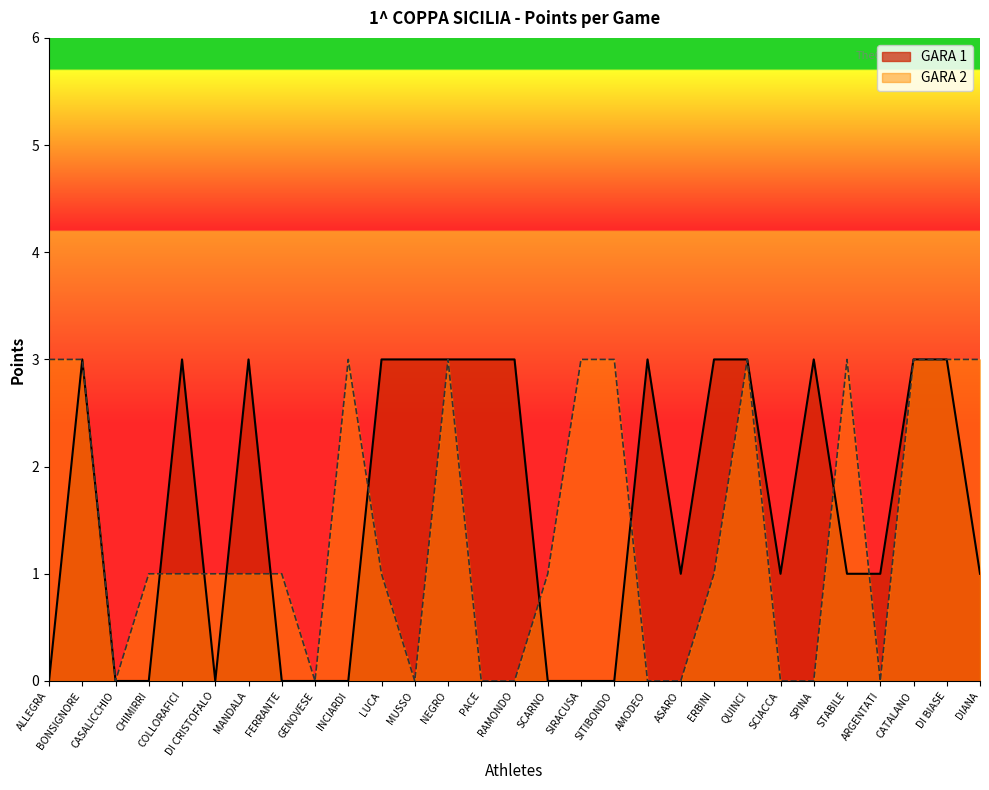

How many lines are shown in the chart?

2